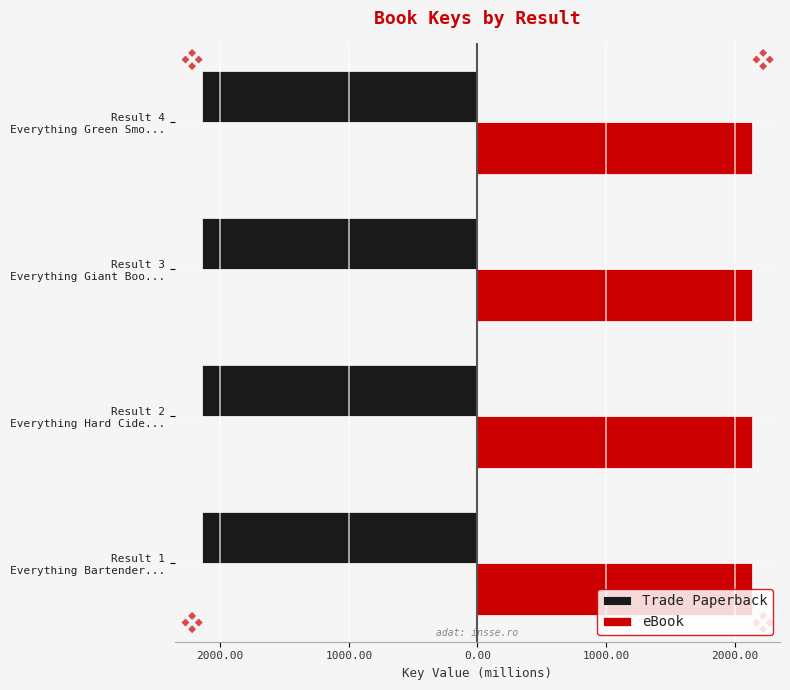

Rank the series by their maximum value, from lowest to highest.

Trade Paperback, eBook